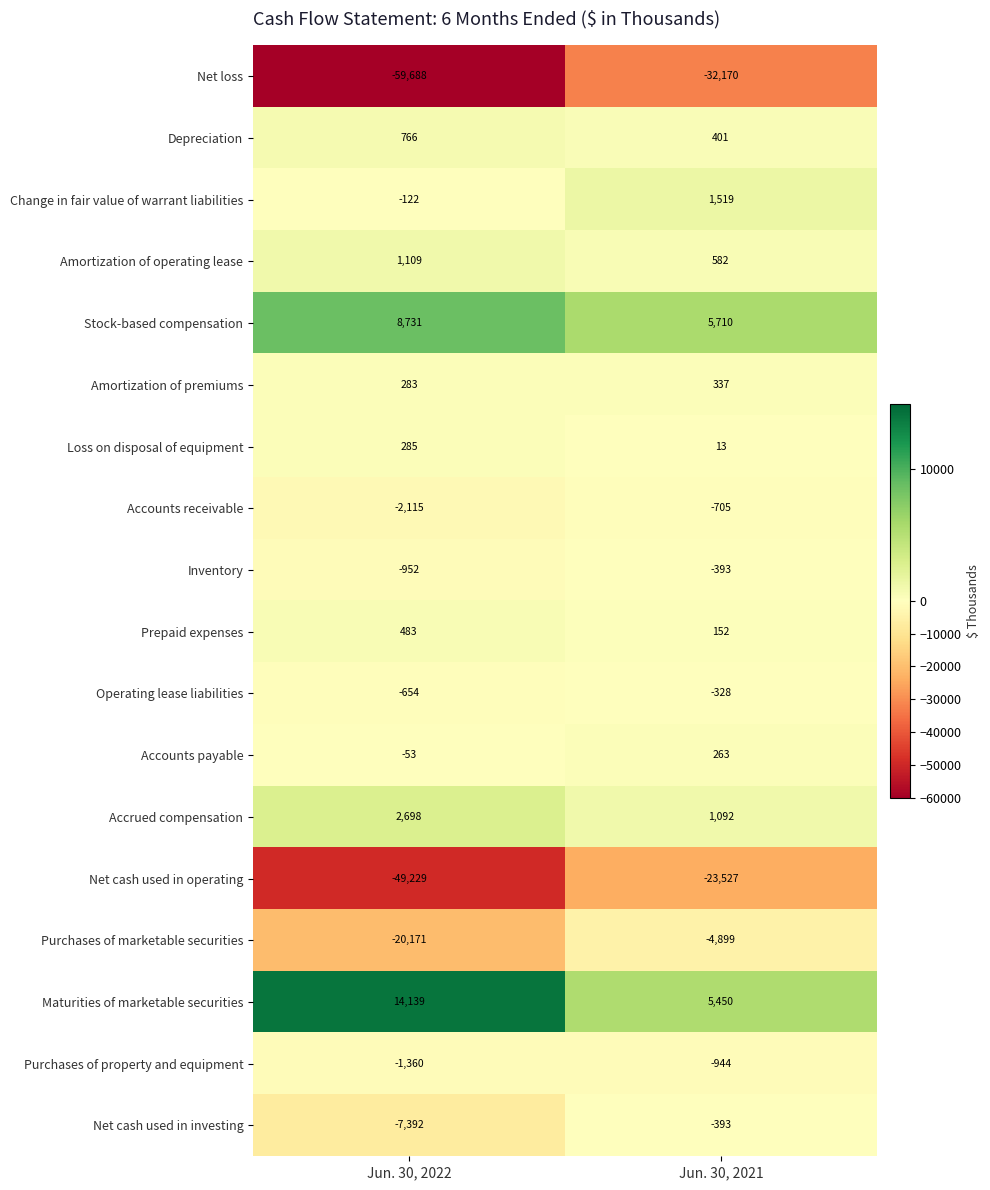

Which series has the largest total across all categories?

Maturities of marketable securities